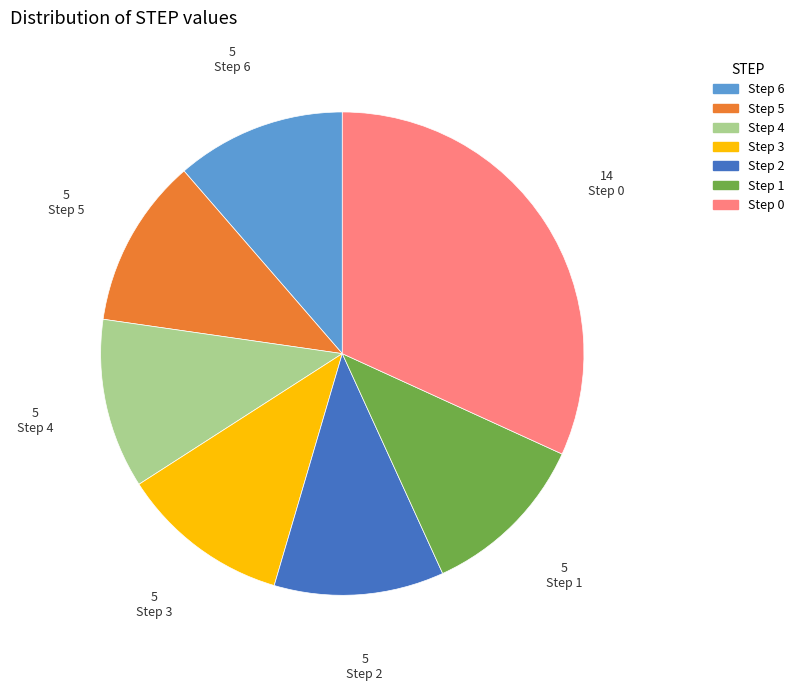

Is there a majority slice in this chart?

No